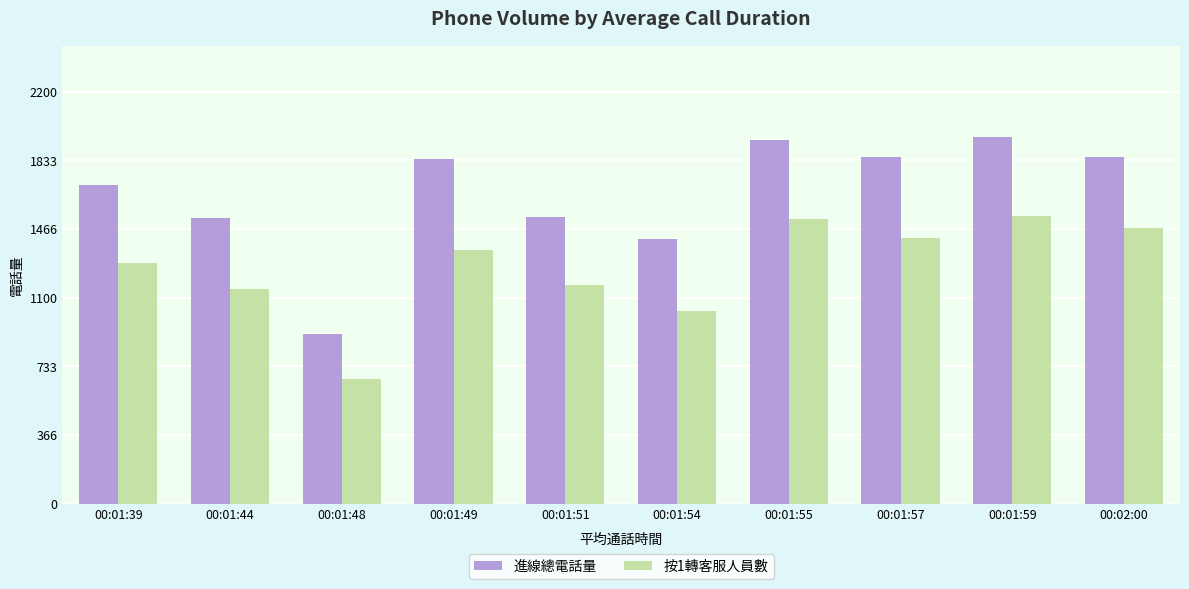

What is the average value of the 進線總電話量 series?

1652